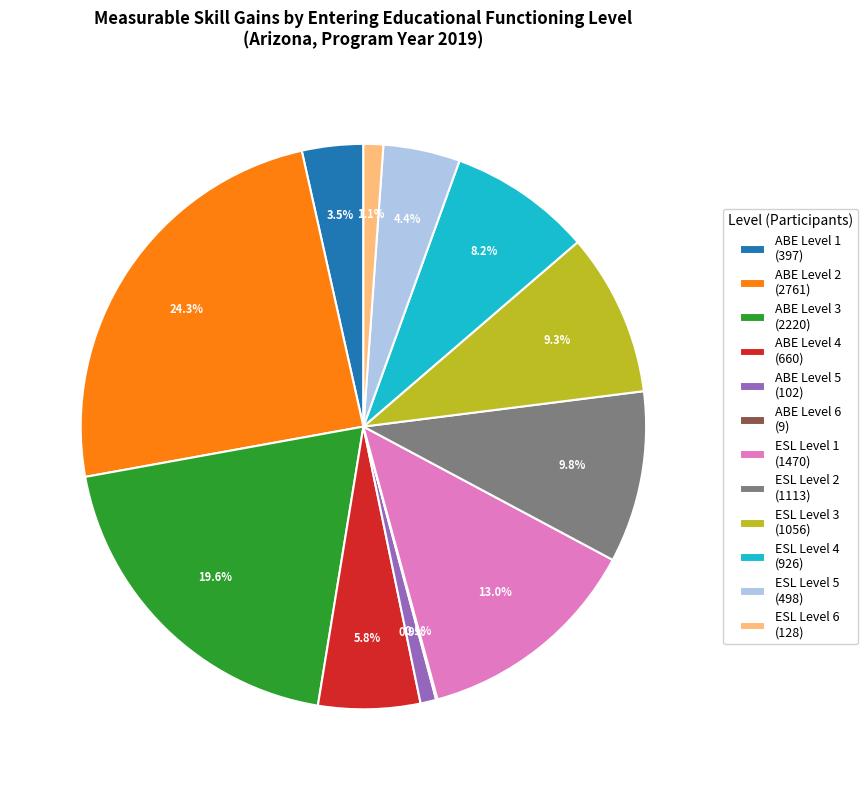

Does any single category account for the majority?

No